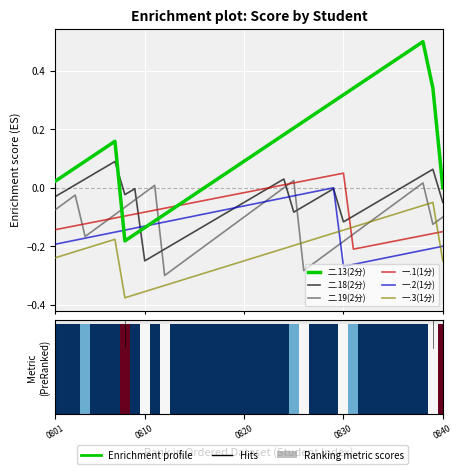

At which category is the sum across all series the highest?

37